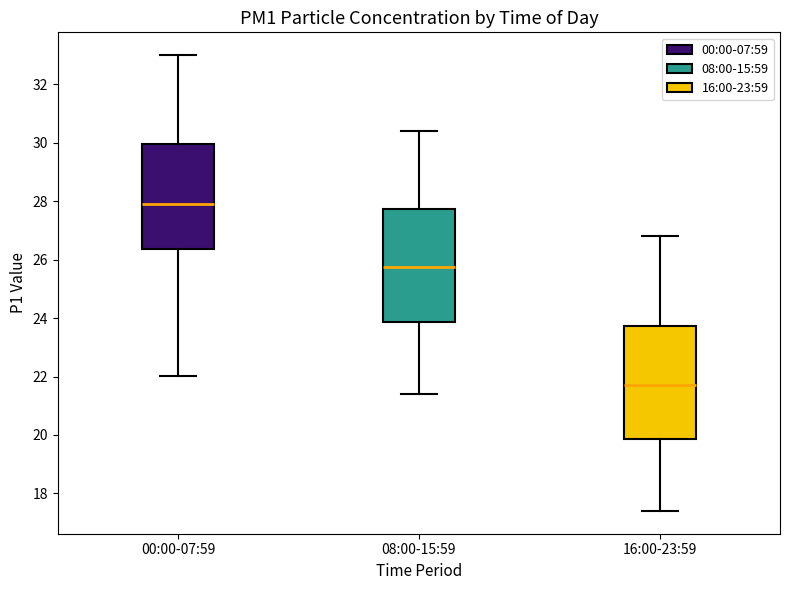

Reading left to right, read every box against the y-axis: the position of its median line, the range the box covers, and the ends of its whiskers. The values are not printed on the chart, so give them approximately, as read against the axis.

00:00-07:59: median 28.0, box 26.4 to 30.0, whiskers 22.0 to 33.0
08:00-15:59: median 25.8, box 23.8 to 27.8, whiskers 21.4 to 30.4
16:00-23:59: median 21.8, box 19.8 to 23.8, whiskers 17.4 to 26.8